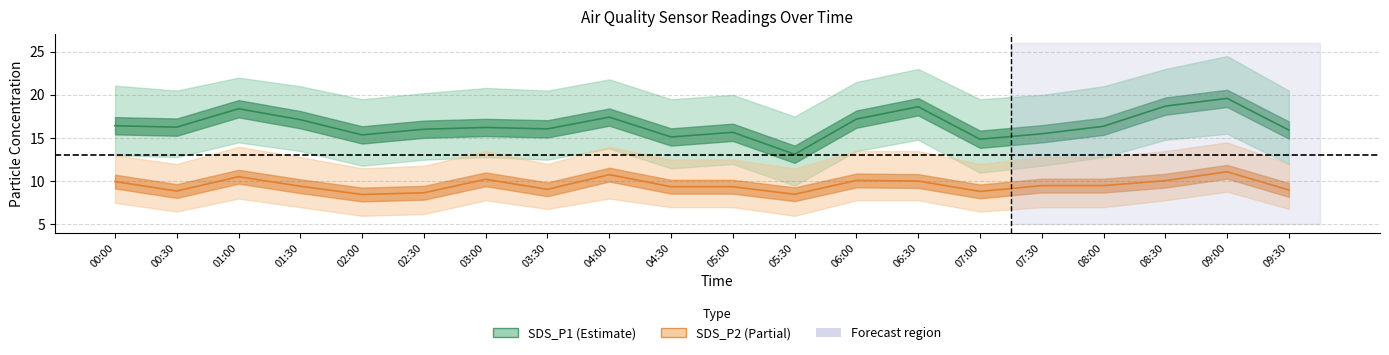

At which category does SDS_P2 reach its first local valley?

00:30